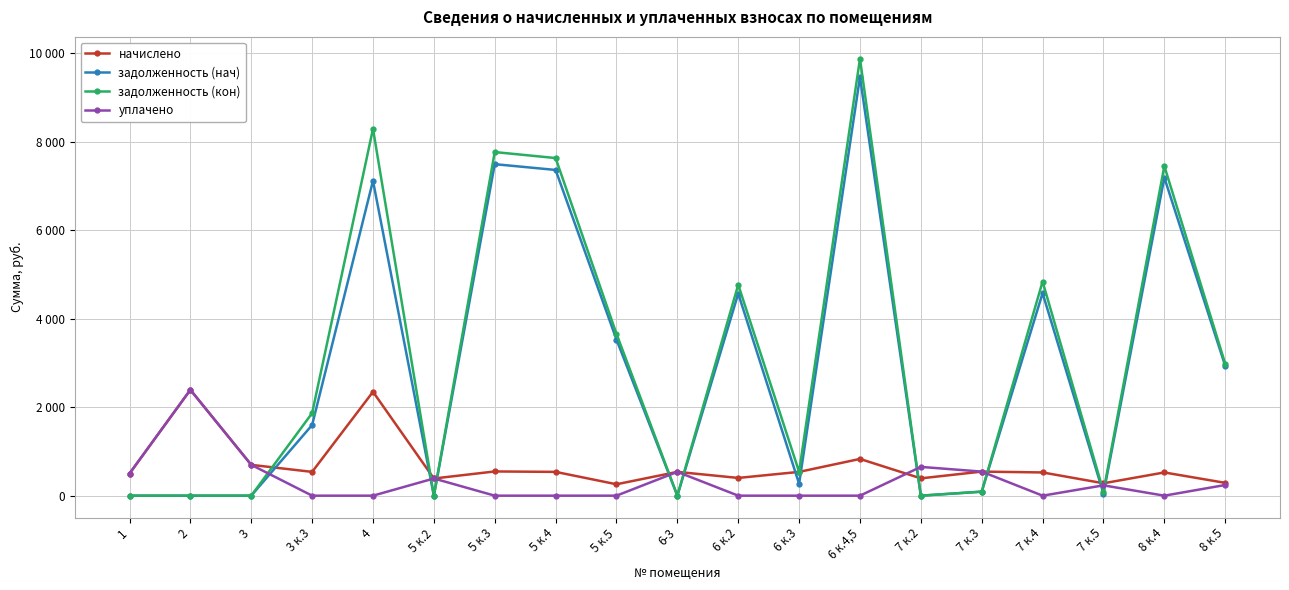

What is the difference between the maximum and minimum values in the начислено series?

2133.8